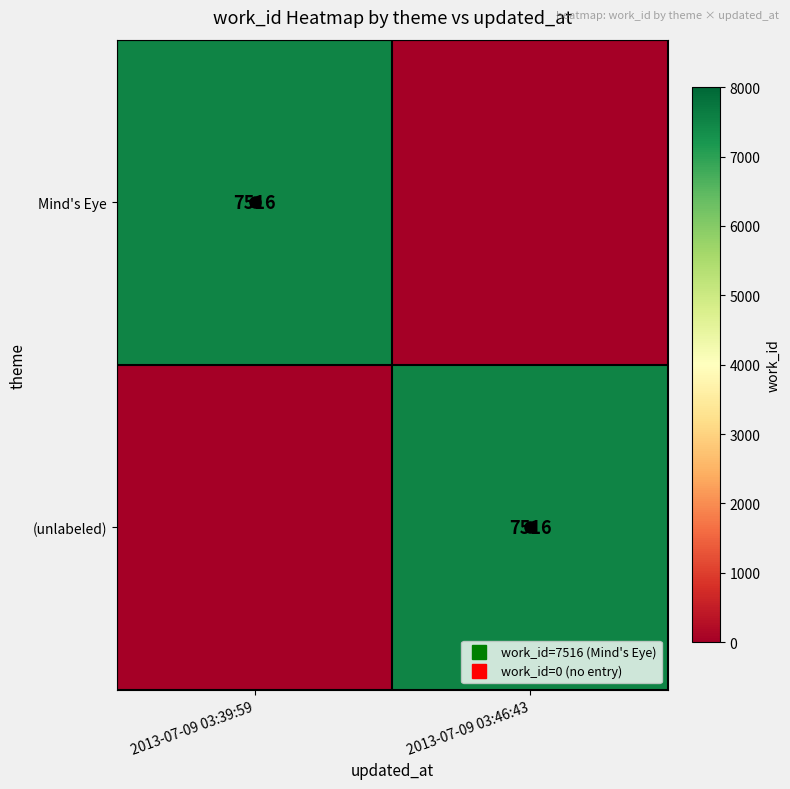

What value does the (unlabeled) series have at 2013-07-09 03:46:43, to the nearest 10?

7520